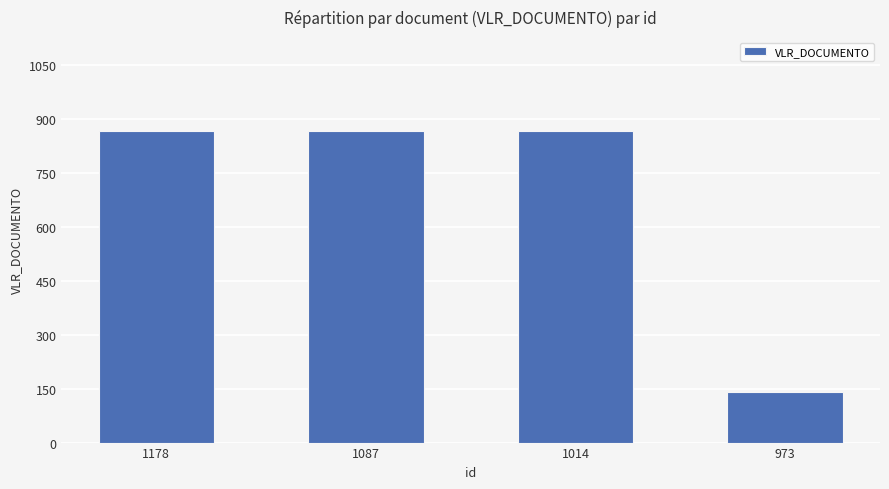

The value at 1087 is 867.5. True or false?

True